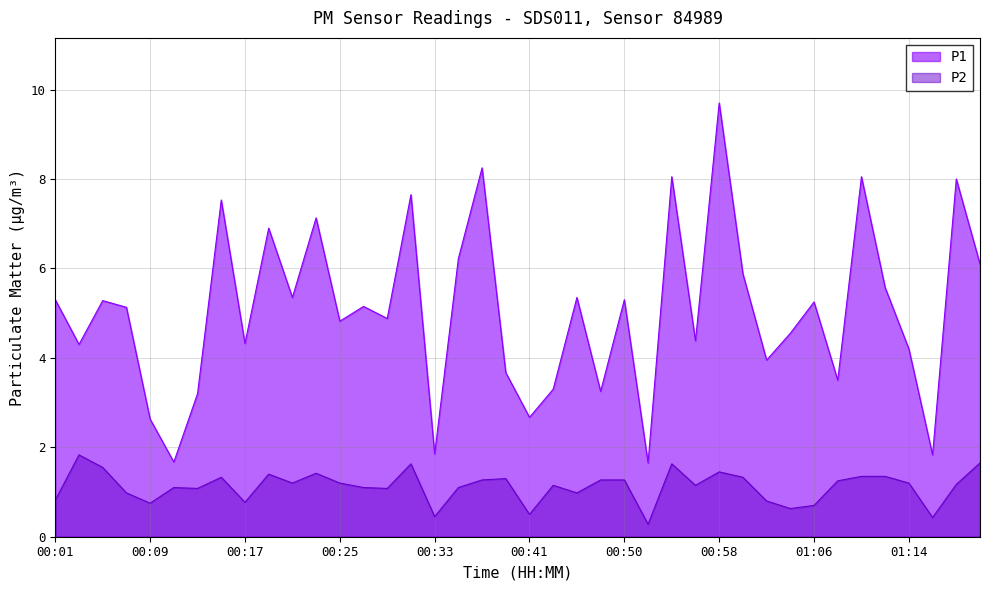

Reading right to left, extract all data points from this chart.

P1: 01:20=6.1	01:18=8.0	01:16=1.8	01:14=4.2	01:12=5.6	01:10=8.1	01:08=3.5	01:06=5.2	01:04=4.5	01:02=4.0	01:00=5.9	00:58=9.7	00:56=4.4	00:54=8.1	00:52=1.6	00:50=5.3	00:48=3.2	00:46=5.3	00:43=3.3	00:41=2.7	00:39=3.7	00:37=8.2	00:35=6.2	00:33=1.9	00:31=7.7	00:29=4.9	00:27=5.2	00:25=4.8	00:23=7.1	00:21=5.3	00:19=6.9	00:17=4.3	00:15=7.5	00:13=3.2	00:11=1.7	00:09=2.6	00:07=5.1	00:05=5.3	00:03=4.3	00:01=5.3
P2: 01:20=1.6	01:18=1.2	01:16=0.4	01:14=1.2	01:12=1.4	01:10=1.4	01:08=1.2	01:06=0.7	01:04=0.6	01:02=0.8	01:00=1.3	00:58=1.4	00:56=1.1	00:54=1.6	00:52=0.3	00:50=1.3	00:48=1.3	00:46=1.0	00:43=1.1	00:41=0.5	00:39=1.3	00:37=1.3	00:35=1.1	00:33=0.5	00:31=1.6	00:29=1.1	00:27=1.1	00:25=1.2	00:23=1.4	00:21=1.2	00:19=1.4	00:17=0.8	00:15=1.3	00:13=1.1	00:11=1.1	00:09=0.8	00:07=1.0	00:05=1.6	00:03=1.8	00:01=0.8